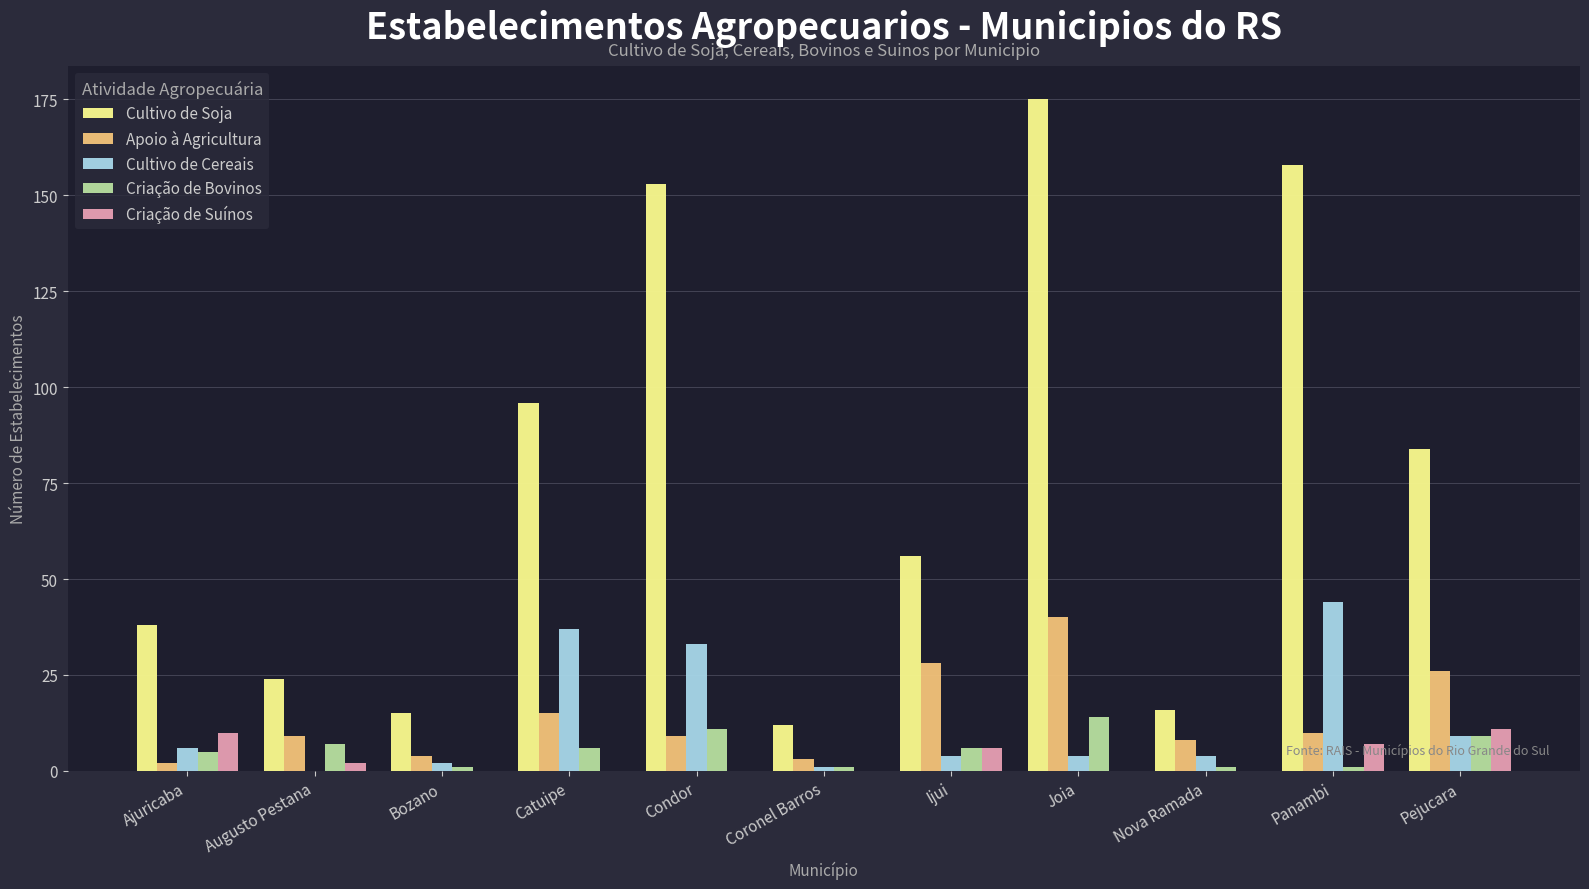

What is the maximum value shown in the chart?

175